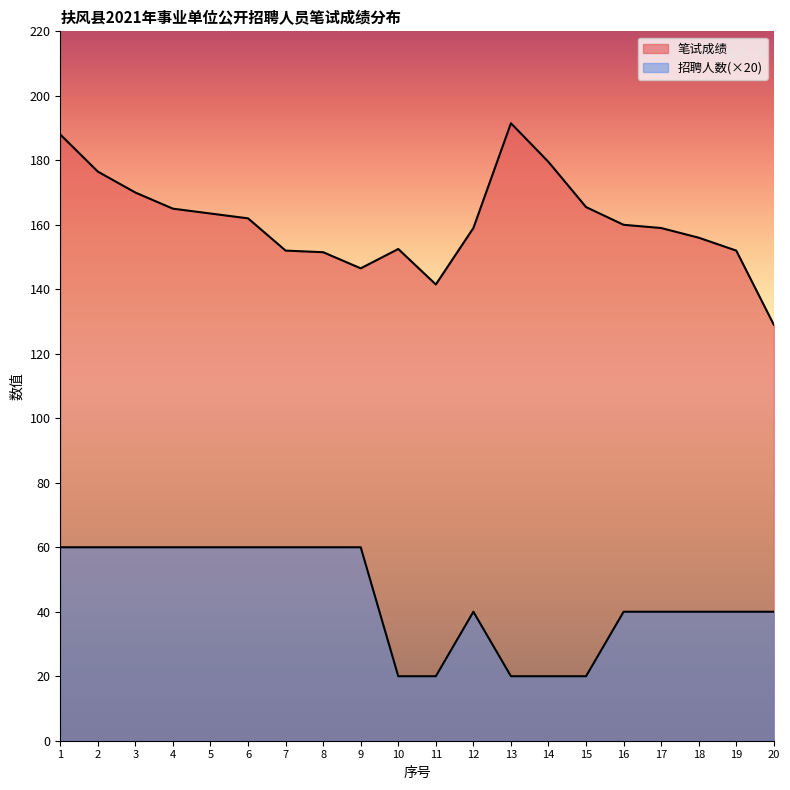

Rank the series by their maximum value, from highest to lowest.

笔试成绩, 招聘人数